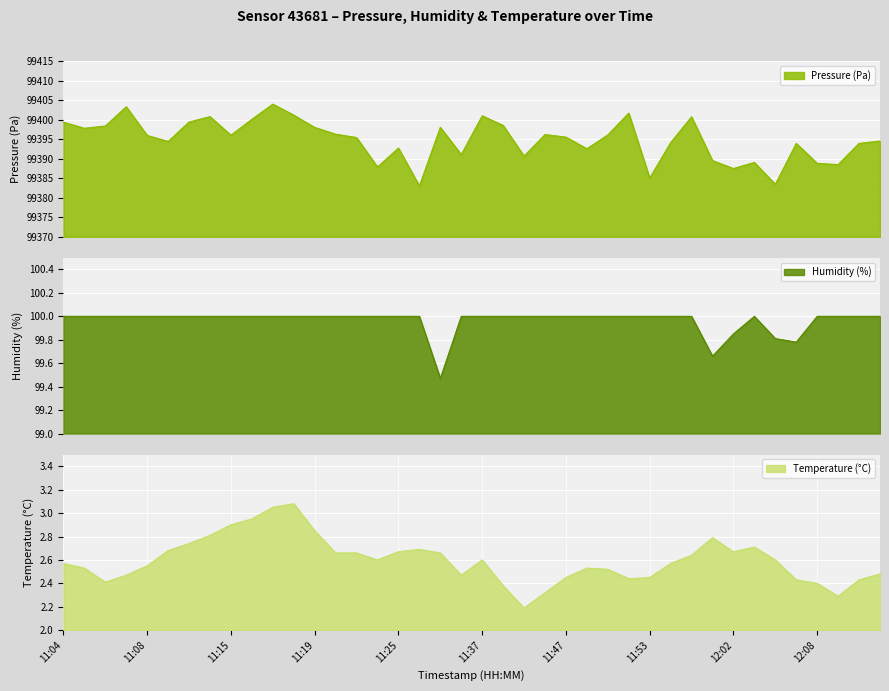

The value of pressure at 11:11 is 99394.4. True or false?

True